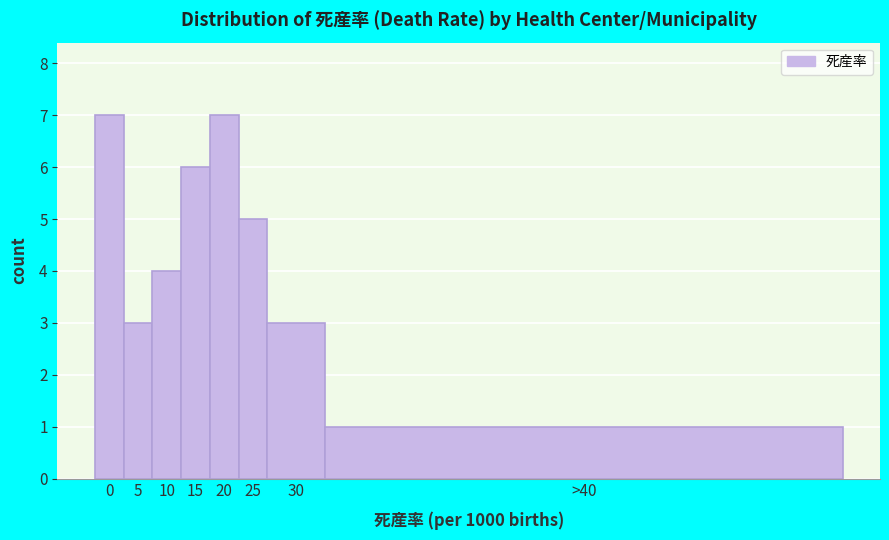

Reading left to right, list all the values displayed in this chart.

7	3	4	6	7	5	3	1